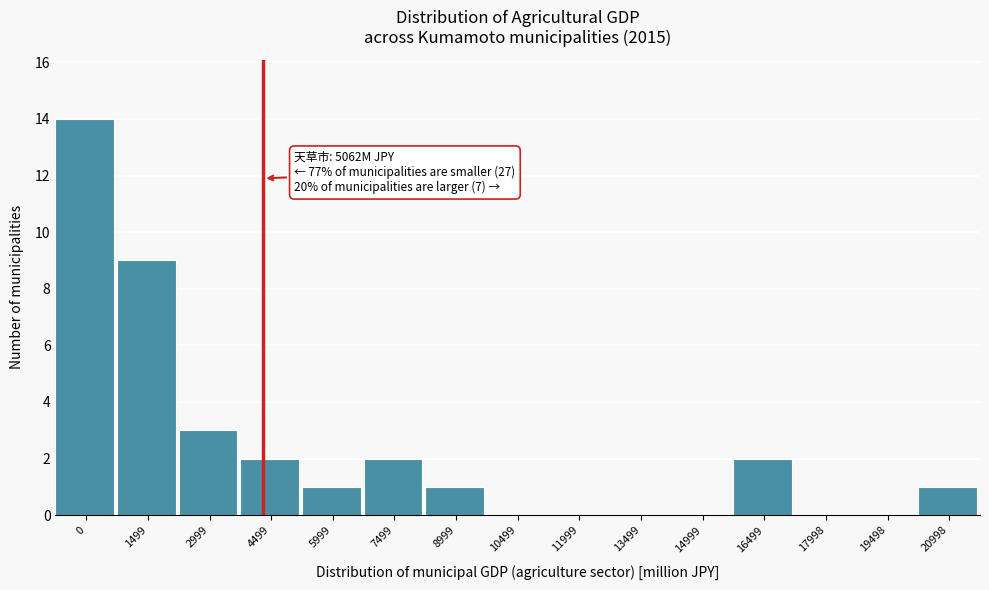

Reading left to right, extract all data points from this chart.

0=14	1499=9	2999=3	4499=2	5999=1	7499=2	8999=1	10499=0	11999=0	13499=0	14999=0	16499=2	17998=0	19498=0	20998=1